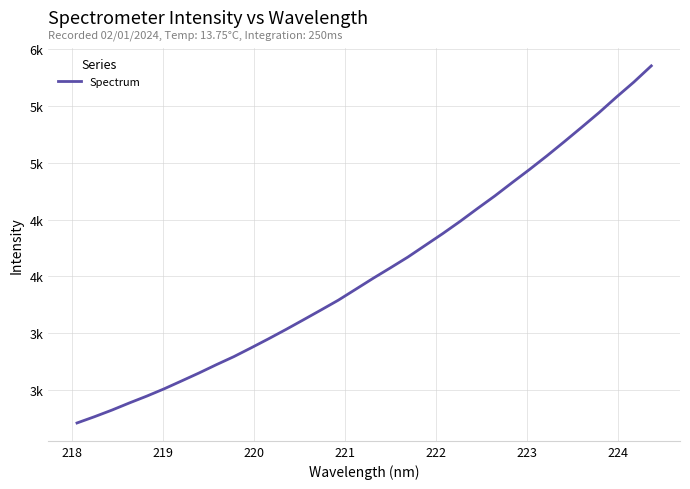

Does the chart have visible grid lines?

Yes